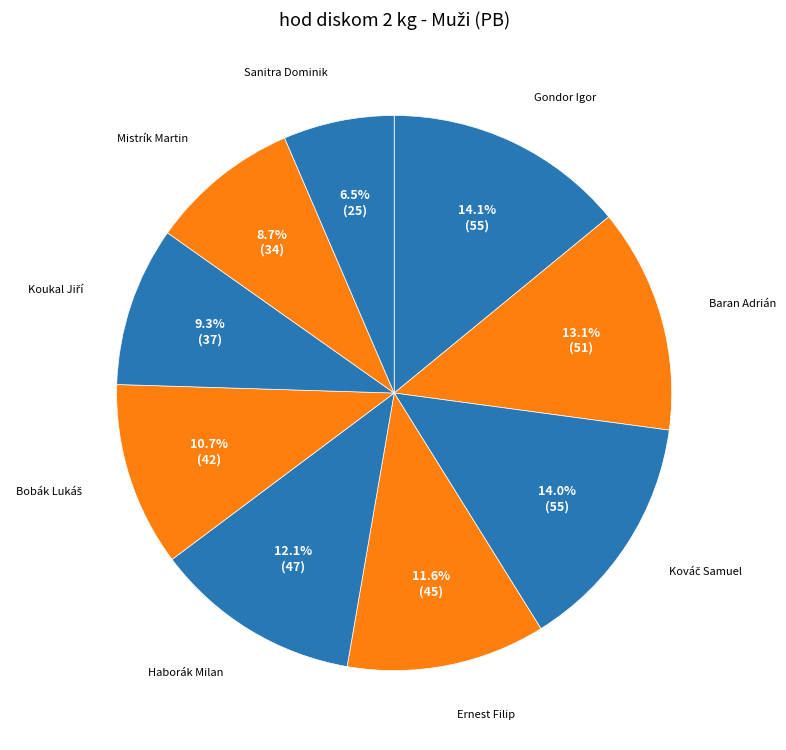

How many slices are in this pie chart?

9